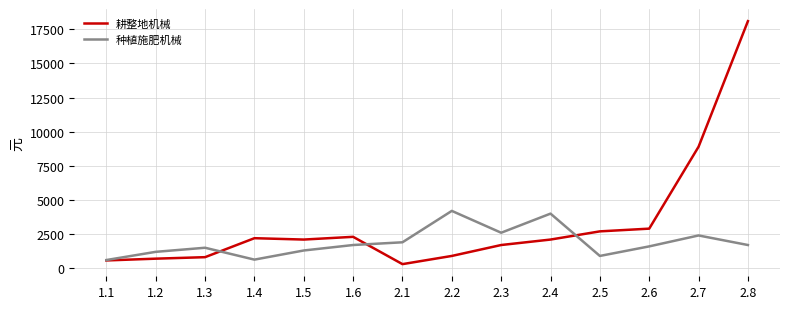

Is the value of 种植施肥机械 at 2.8 greater than the value of 耕整地机械 at 1.3?

Yes